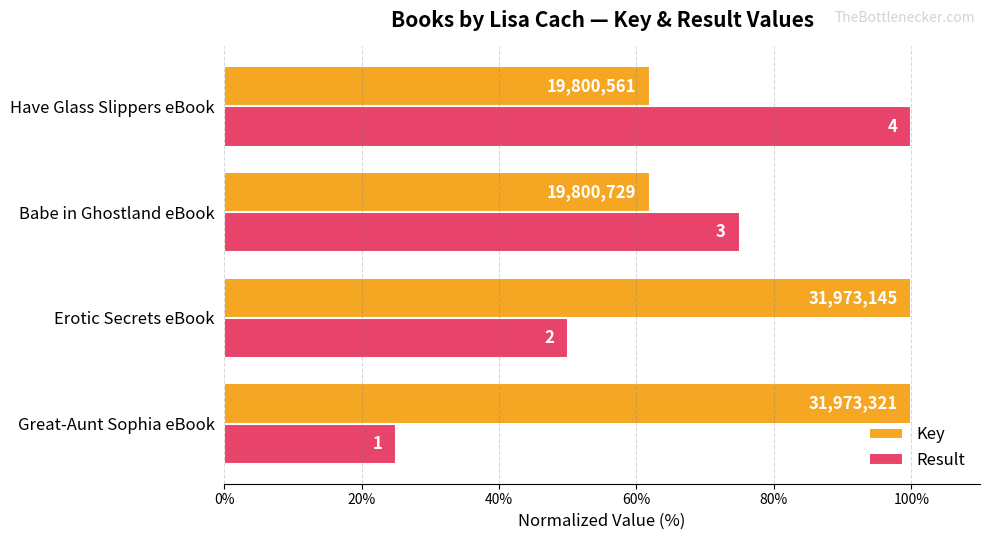

What is the average value of the Key series?

81.0